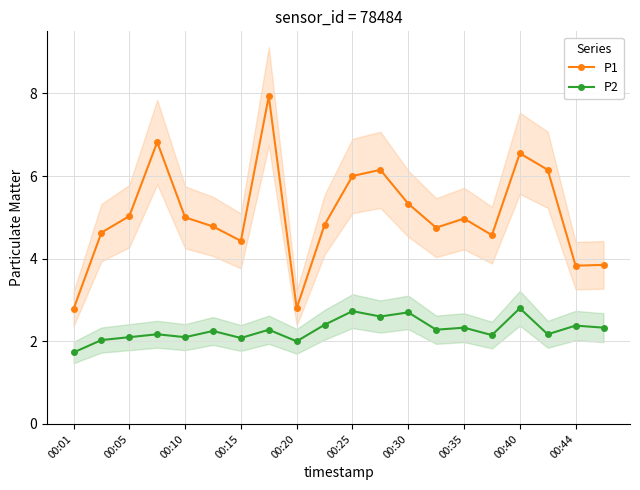

Is it true that P2 equals 2.3 at 00:35?

True